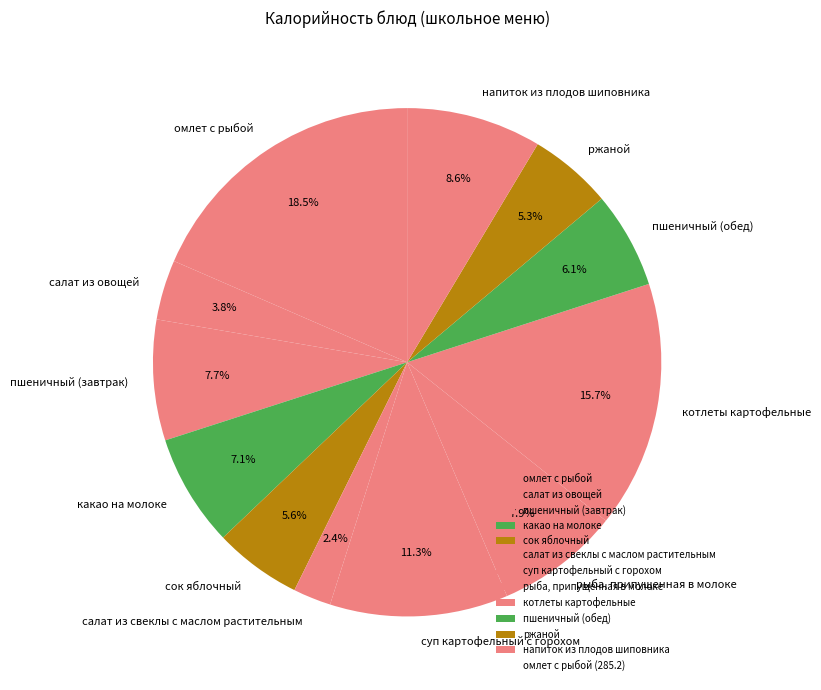

Does any single category account for the majority?

No